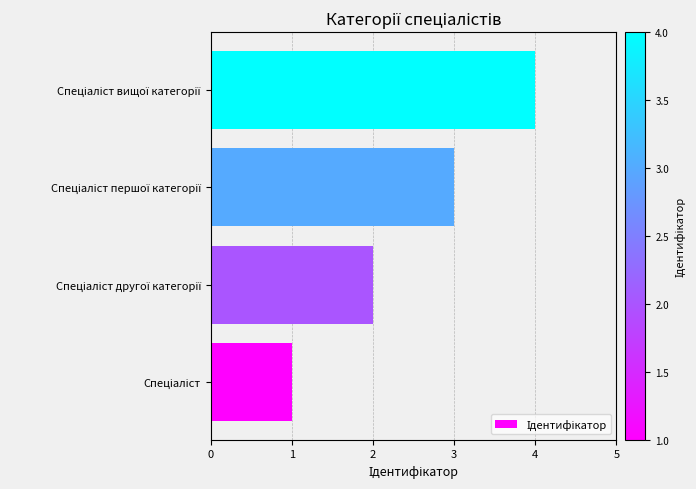

How many bars are there in total?

4